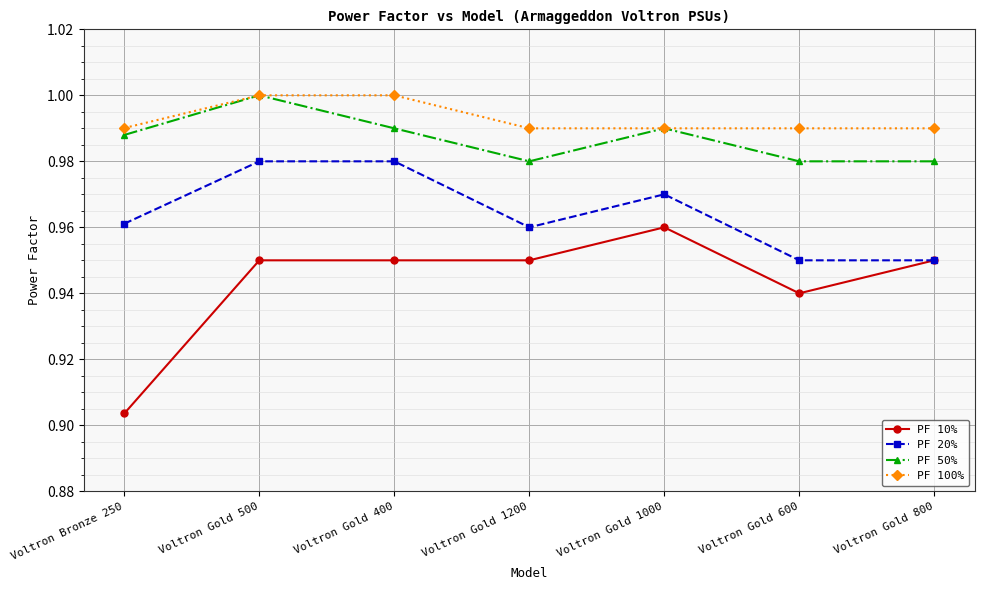

Which series has the largest total across all categories?

PF 100%